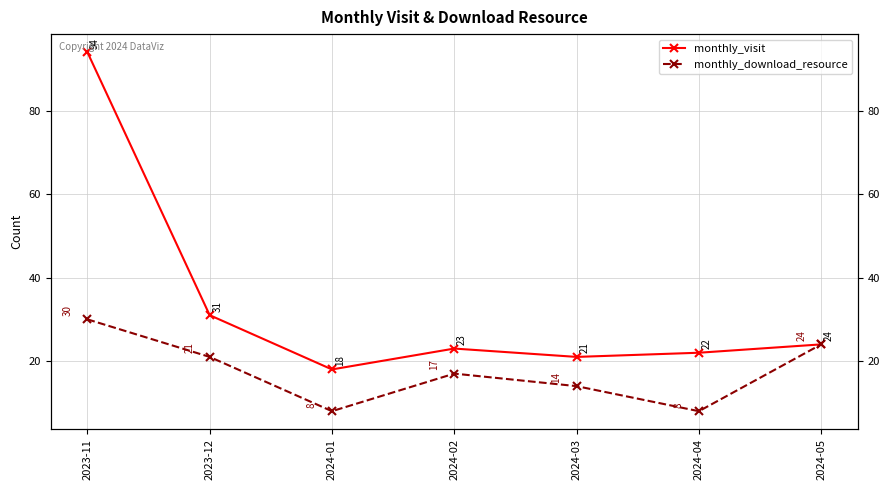

What is the highest value of the monthly_visit series?

94